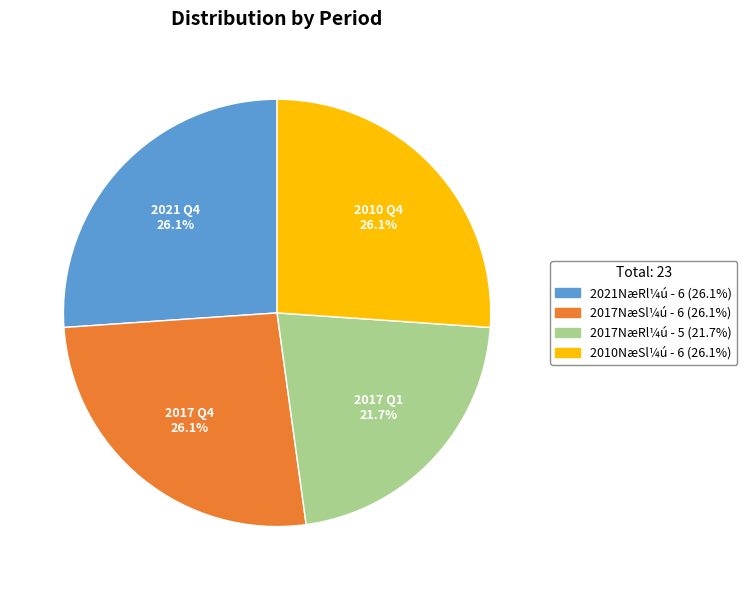

To the nearest percent, what is the difference between the largest and smallest slice percentages?

4%